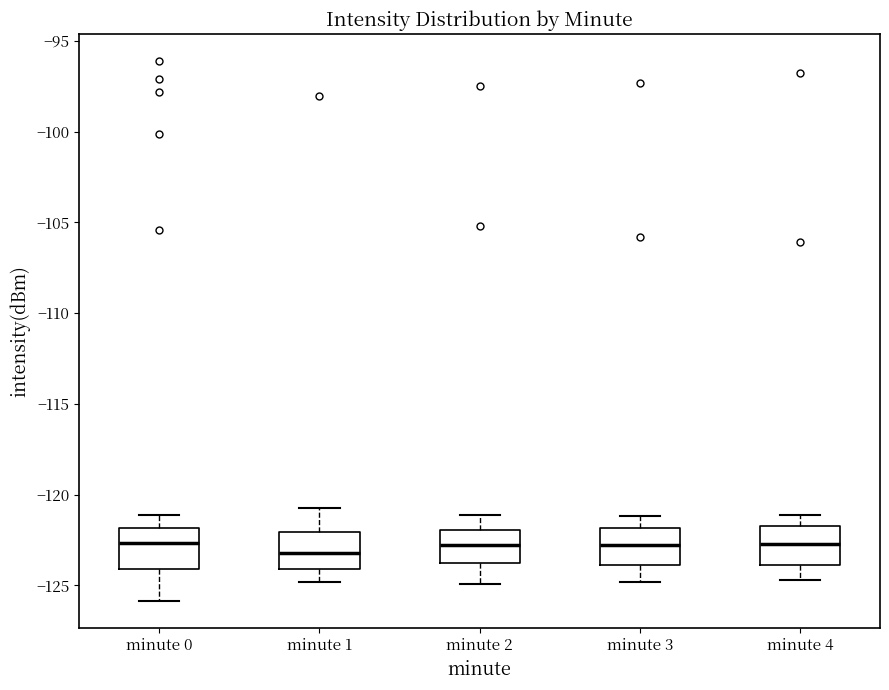

Where is the upper edge of the box for minute 0 on the y-axis? The values are not printed on the chart, so give them approximately, as read against the axis.

-122.0